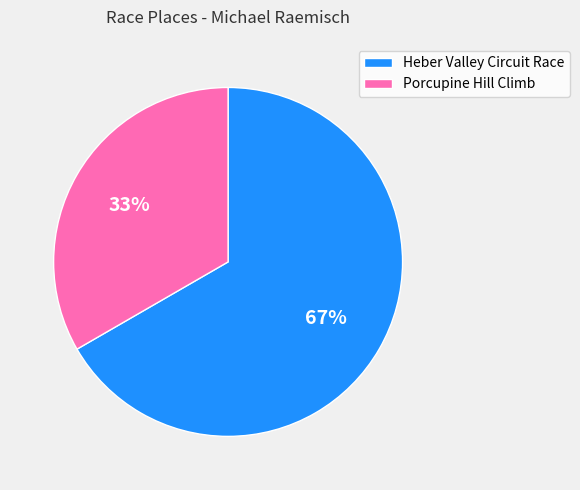

Combined, do Heber Valley Circuit Race and Porcupine Hill Climb account for over 50%?

Yes